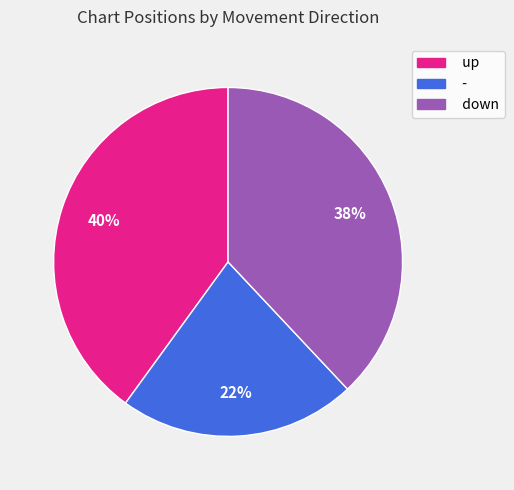

To the nearest percent, what is the average slice percentage?

33%